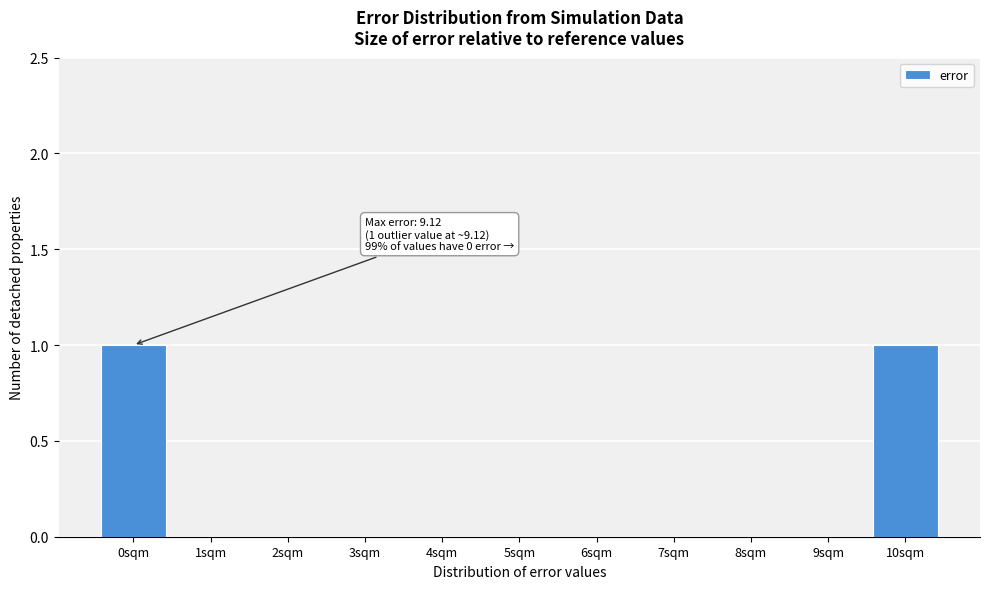

Reading right to left, what are all the values shown in this chart?

10sqm=1	9sqm=0	8sqm=0	7sqm=0	6sqm=0	5sqm=0	4sqm=0	3sqm=0	2sqm=0	1sqm=0	0sqm=1